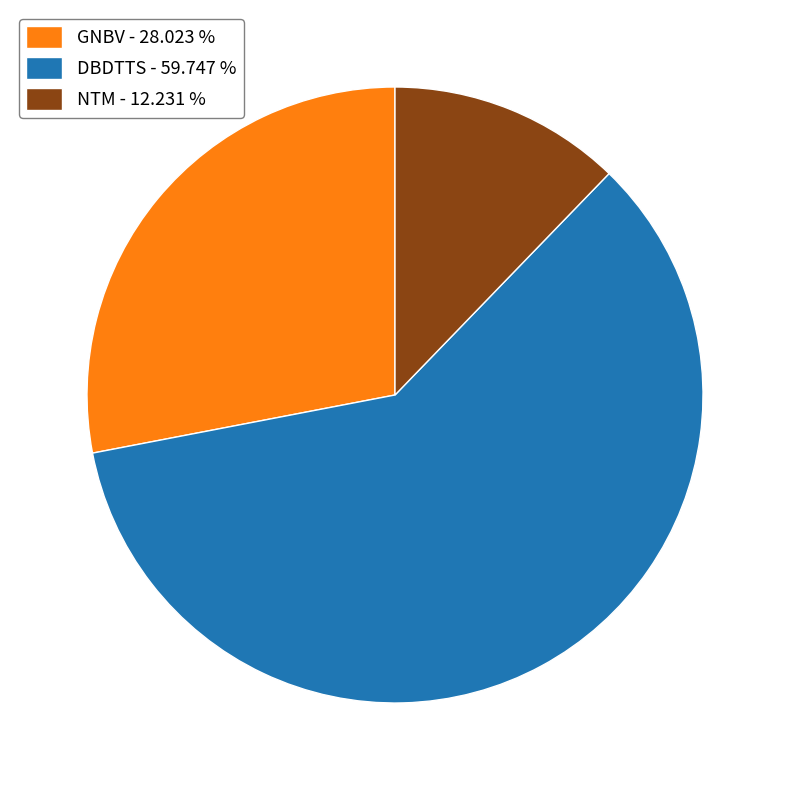

Does NTM - 12.231 % account for over 50% of the chart?

No